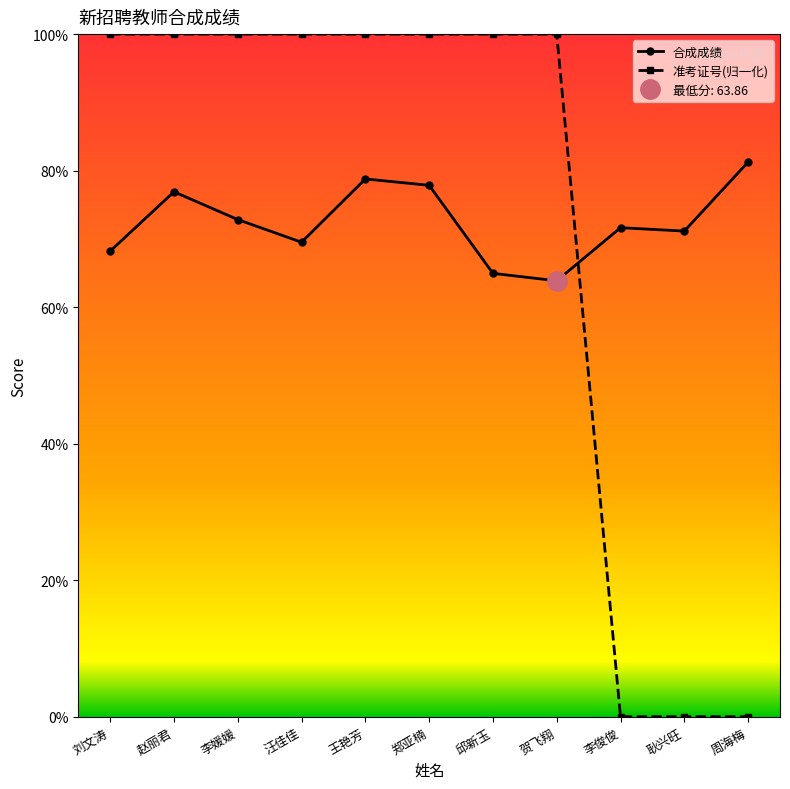

Reading left to right, list all the values displayed in this chart.

合成成绩: 68.2	76.9	72.8	69.5	78.8	77.8	65.0	63.9	71.6	71.1	81.3
准考证号(归一化): 100.0	100.0	100.0	100.0	100.0	100.0	100.0	100.0	0.0	0.0	0.0